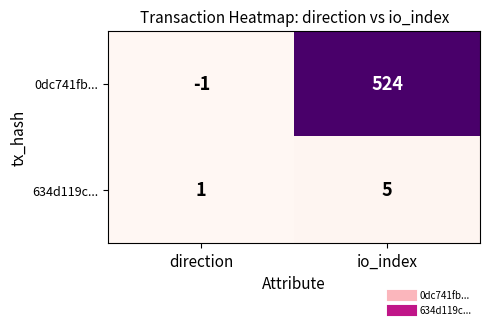

Is it true that 0dc741fb... equals 250 at io_index?

False